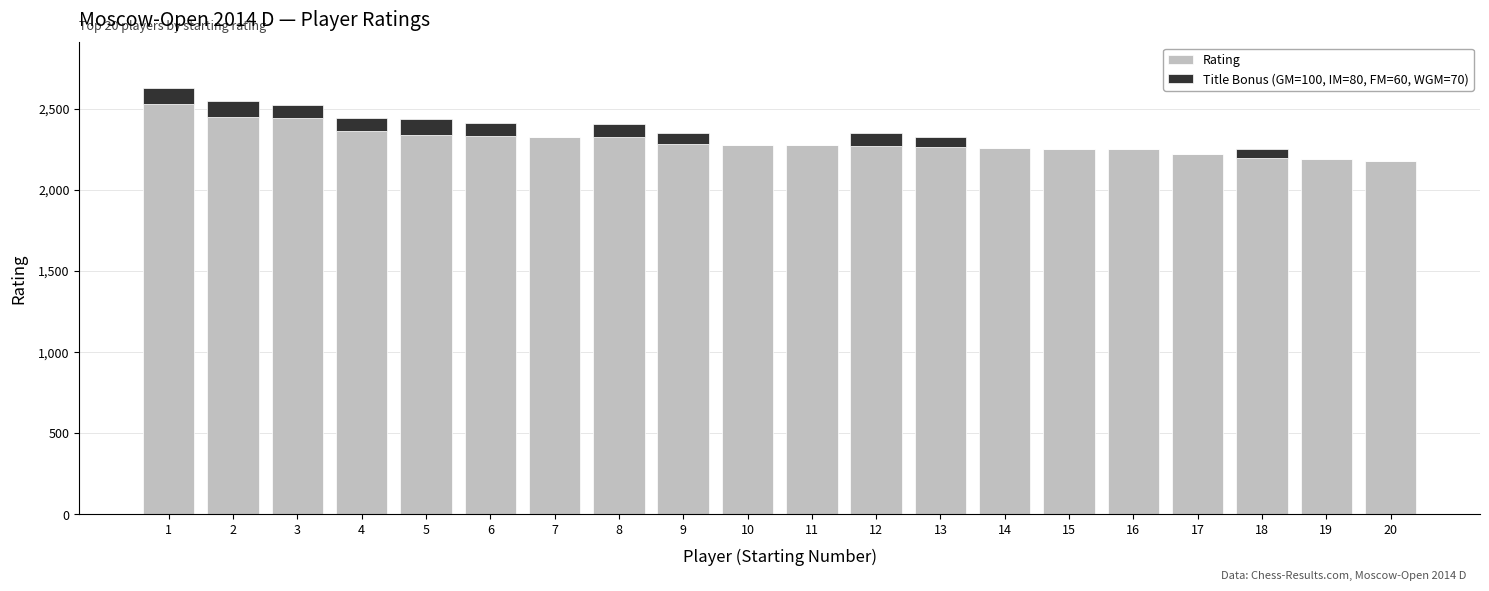

Count the number of data series in this chart.

2